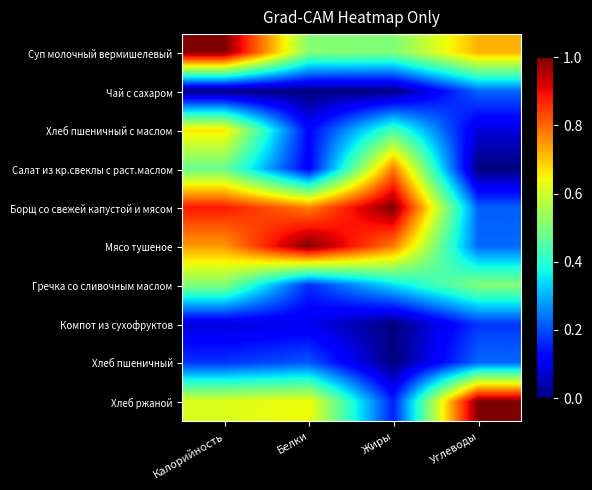

Reading left to right, transcribe all the data shown in this chart.

Суп молочный вермишелевый: Калорийность=1.0	Белки=0.5	Жиры=0.5	Углеводы=0.7
Чай с сахаром: Калорийность=0.0	Белки=0.0	Жиры=0.0	Углеводы=0.2
Хлеб пшеничный с маслом: Калорийность=0.7	Белки=0.1	Жиры=0.4	Углеводы=0.1
Салат из кр.свеклы с раст.маслом: Калорийность=0.5	Белки=0.1	Жиры=0.8	Углеводы=0.0
Борщ со свежей капустой и мясом: Калорийность=0.9	Белки=0.8	Жиры=1.0	Углеводы=0.2
Мясо тушеное: Калорийность=0.7	Белки=1.0	Жиры=0.8	Углеводы=0.2
Гречка со сливочным маслом: Калорийность=0.5	Белки=0.2	Жиры=0.3	Углеводы=0.5
Компот из сухофруктов: Калорийность=0.1	Белки=0.1	Жиры=0.0	Углеводы=0.2
Хлеб пшеничный: Калорийность=0.2	Белки=0.2	Жиры=0.0	Углеводы=0.2
Хлеб ржаной: Калорийность=0.6	Белки=0.6	Жиры=0.2	Углеводы=1.0